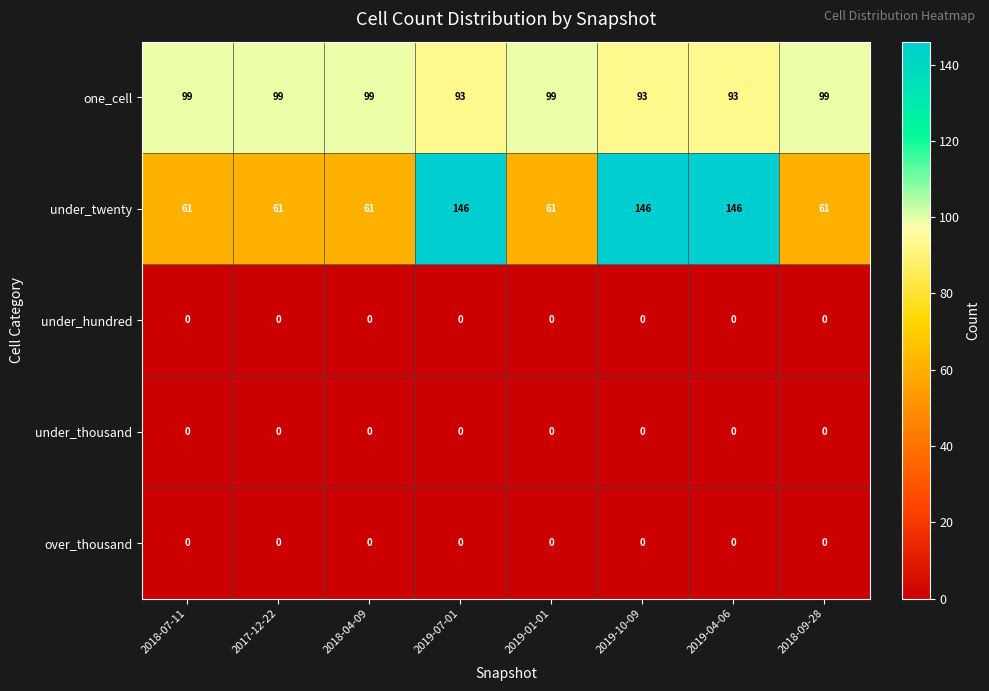

Which series has the largest range (max minus min)?

under_twenty